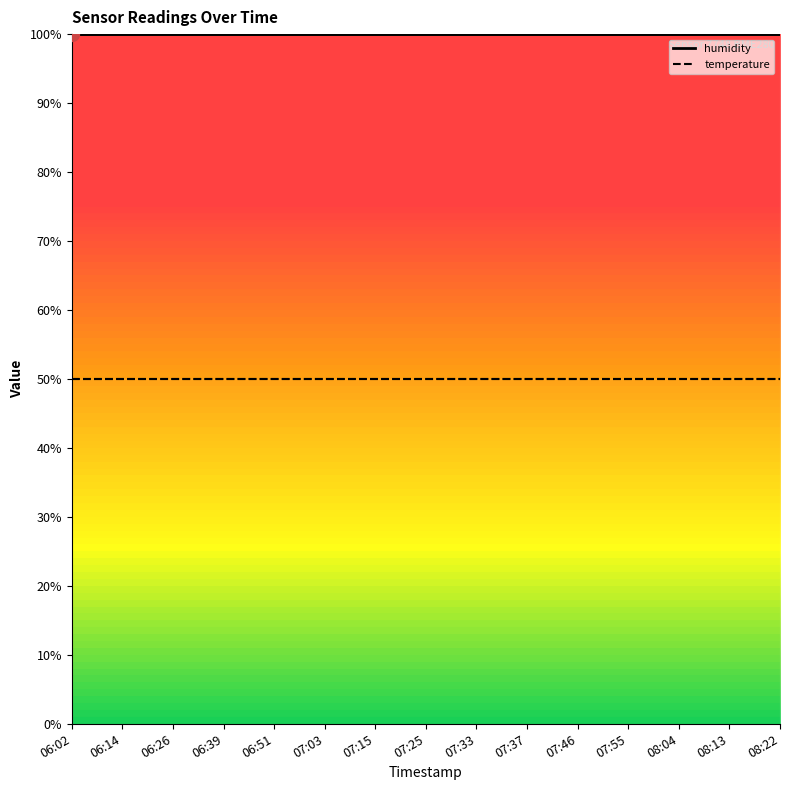

Rank the series by their average value, from lowest to highest.

temperature, humidity